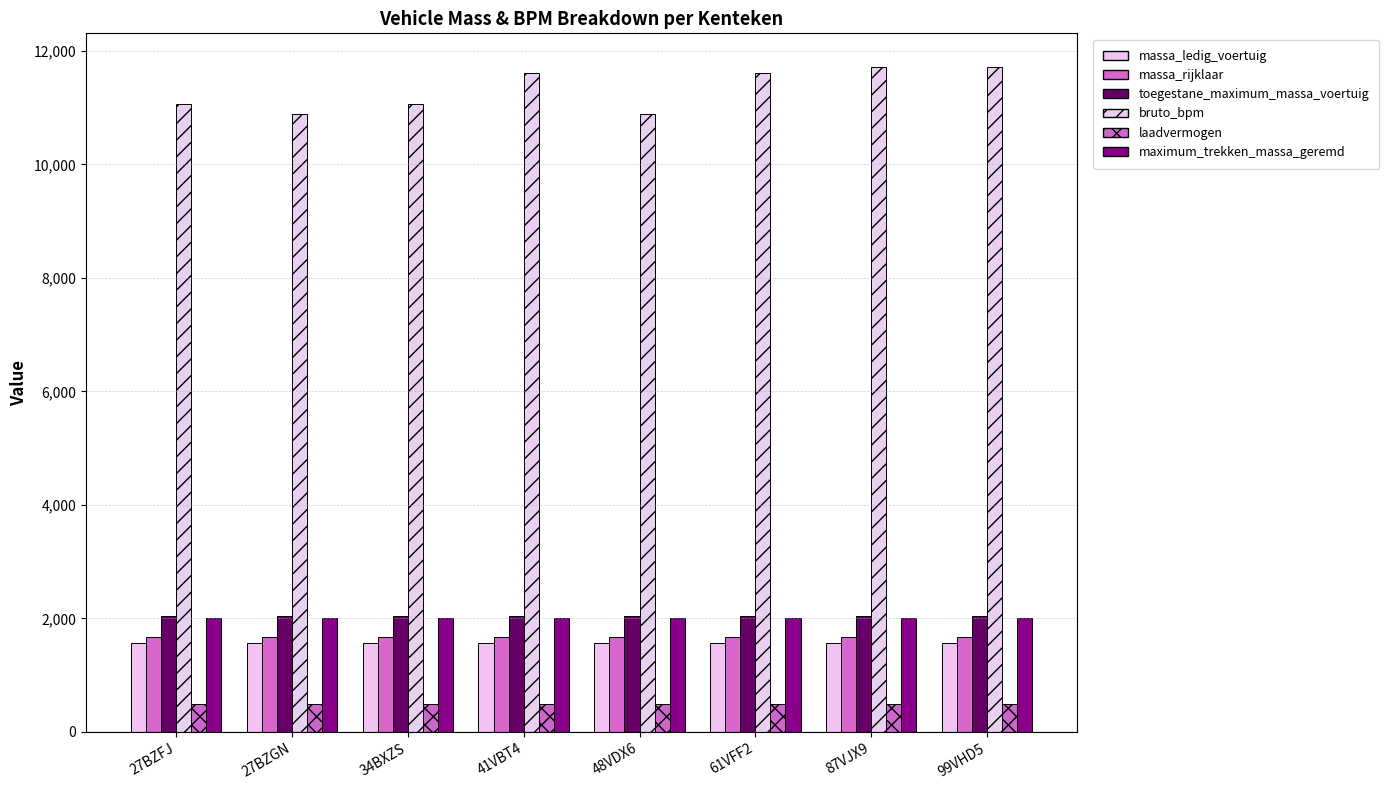

What position from the left is 99VHD5?

8